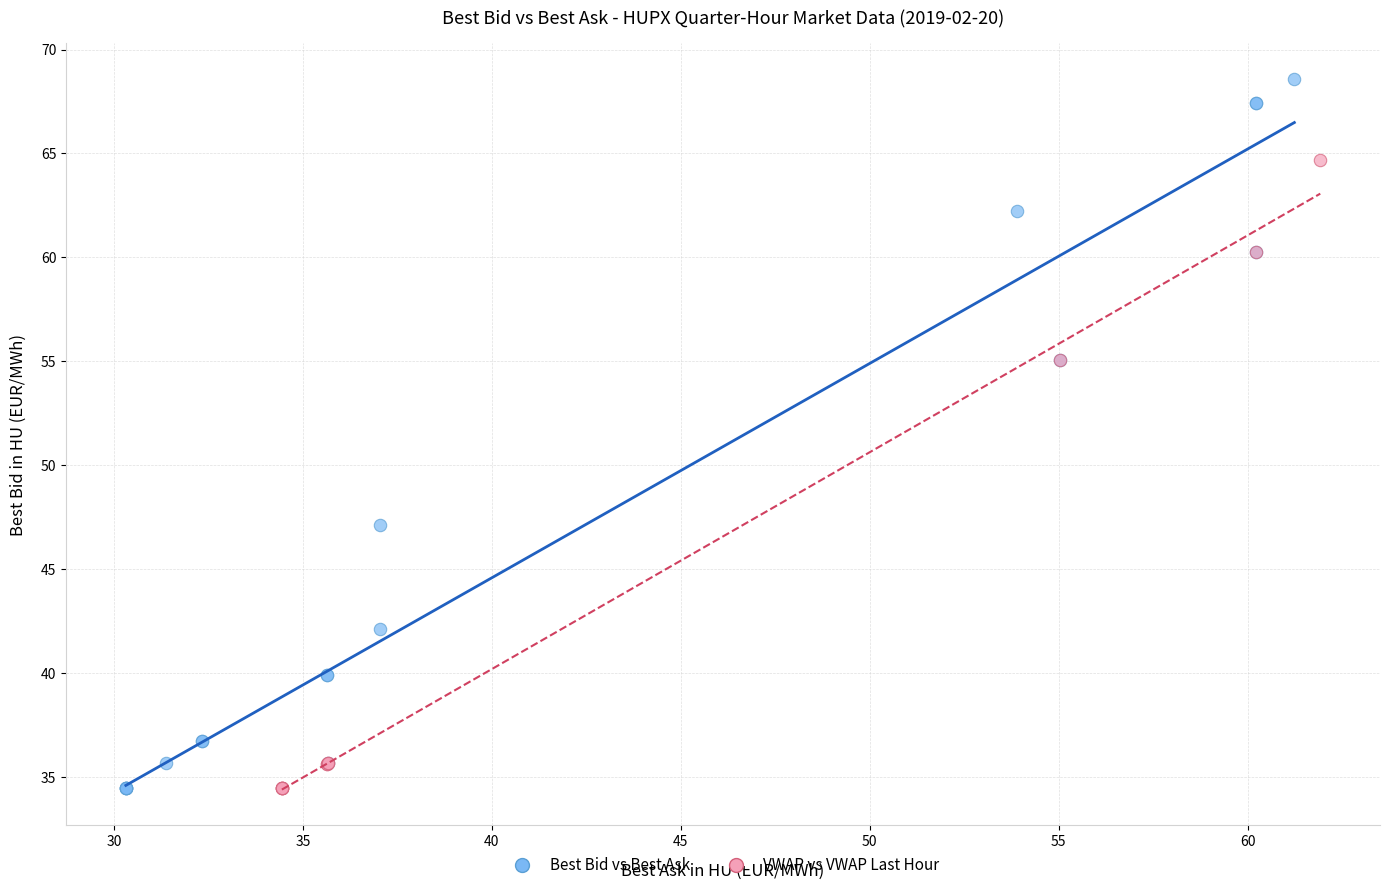

Which series reaches the maximum Y coordinate?

Best Bid vs Best Ask